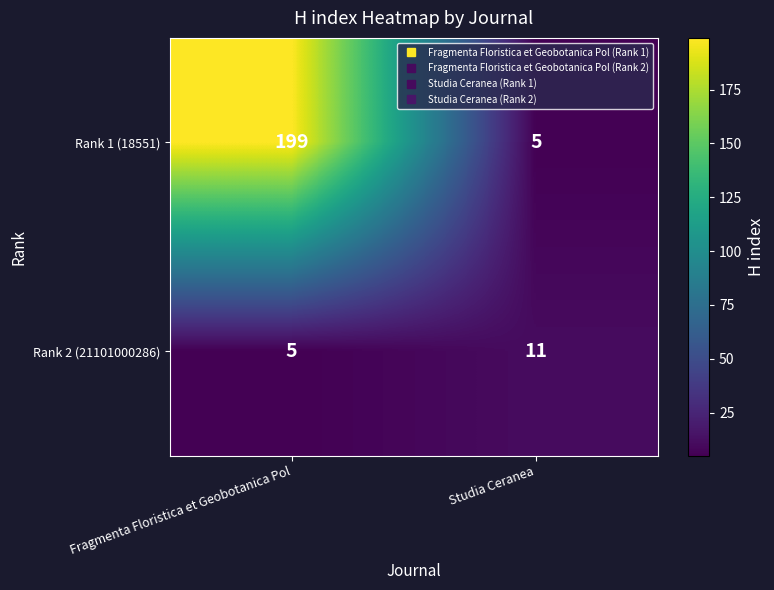

Between Fragmenta Floristica et Geobotanica Pol and Studia Ceranea, which series saw the biggest shift?

Rank 1 (18551)